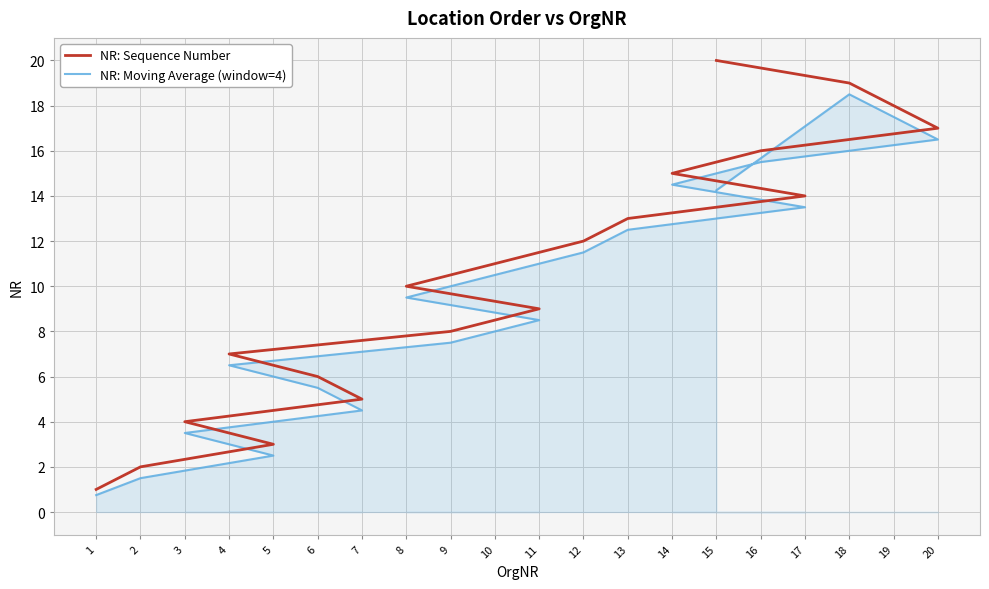

Reading left to right, what are all the values shown in this chart?

NR: Sequence Number: 1=1.0	2=2.0	5=3.0	3=4.0	7=5.0	6=6.0	4=7.0	9=8.0	11=9.0	8=10.0	10=11.0	12=12.0	13=13.0	17=14.0	14=15.0	16=16.0	20=17.0	19=18.0	18=19.0	15=20.0
NR: Moving Average (window=4): 1=0.8	2=1.5	5=2.5	3=3.5	7=4.5	6=5.5	4=6.5	9=7.5	11=8.5	8=9.5	10=10.5	12=11.5	13=12.5	17=13.5	14=14.5	16=15.5	20=16.5	19=17.5	18=18.5	15=14.2